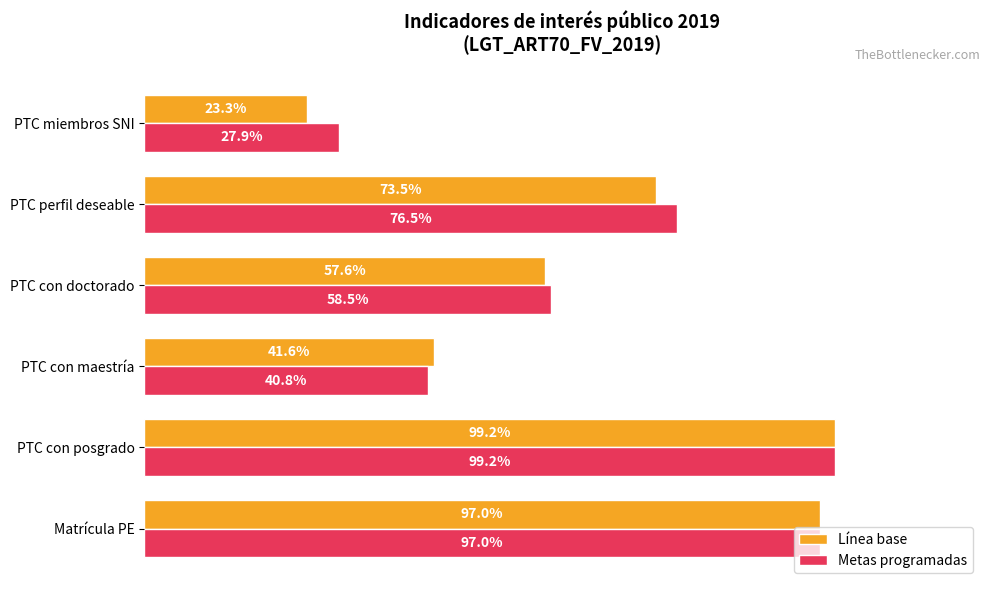

At which category is the sum across all series the highest?

PTC con posgrado